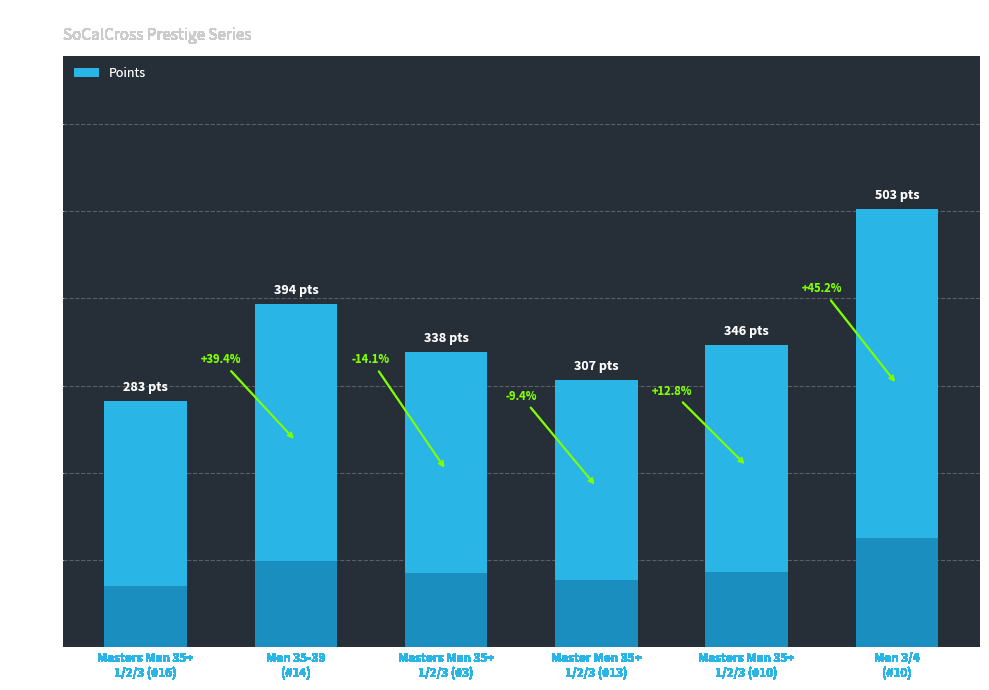

What position from the left is Masters Men 35+
1/2/3 (#16)?

1